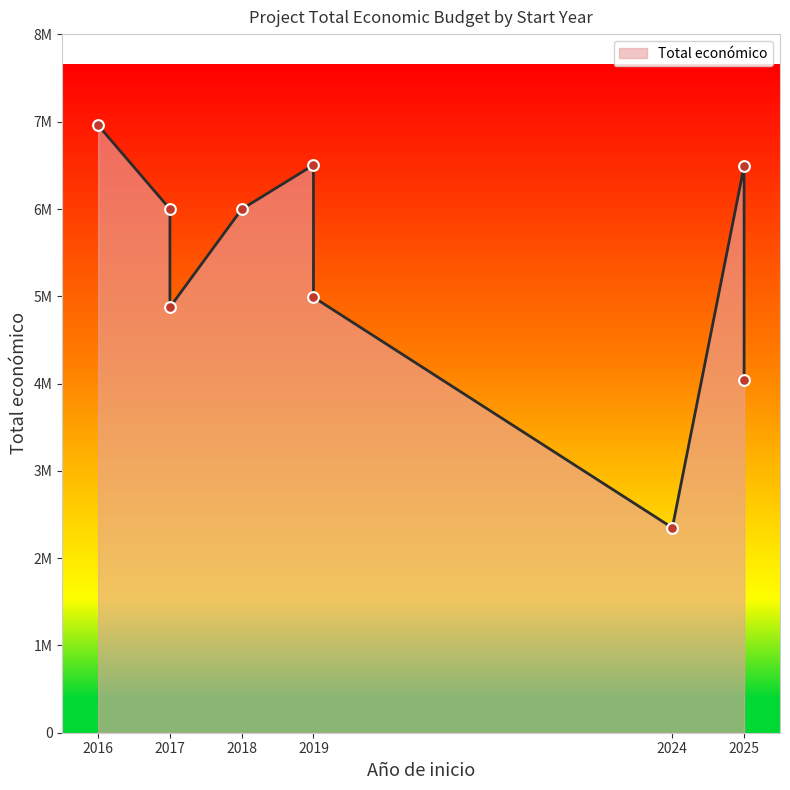

What is the change in value from 2024 to 2025?

+1693530